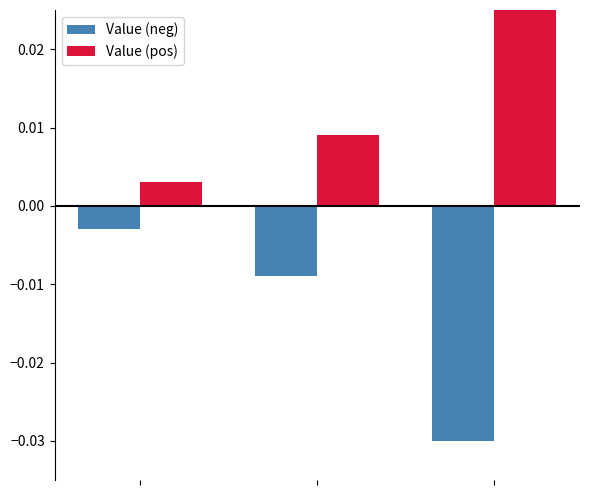

The value of Value (neg) at 1 is -0.0. True or false?

False